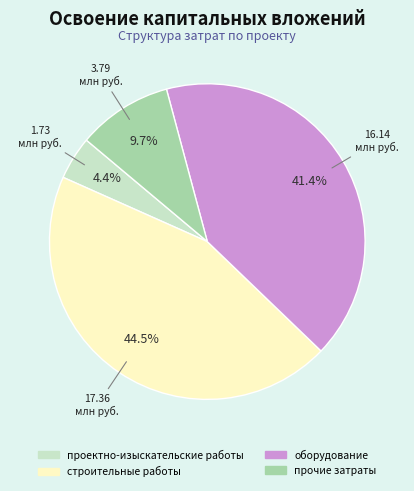

To the nearest percent, what is the difference between the оборудование and строительные работы slice percentages?

3%